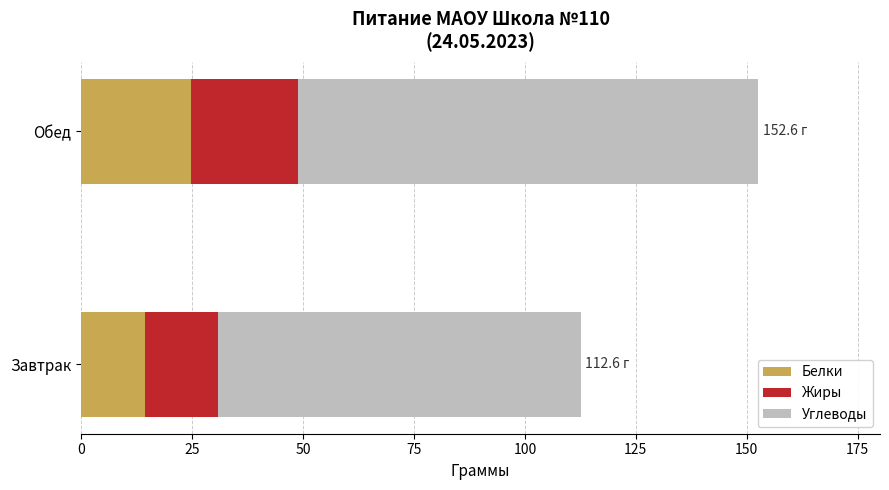

At which label does Белки reach its peak?

Обед